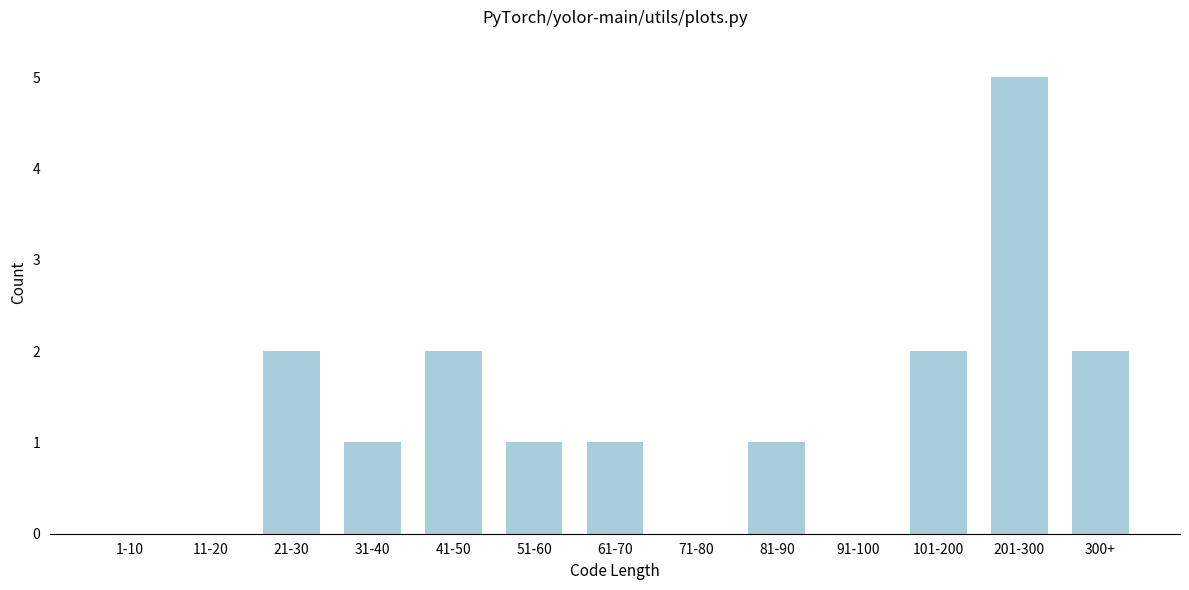

Reading right to left, list all the values displayed in this chart.

300+=2	201-300=5	101-200=2	91-100=0	81-90=1	71-80=0	61-70=1	51-60=1	41-50=2	31-40=1	21-30=2	11-20=0	1-10=0